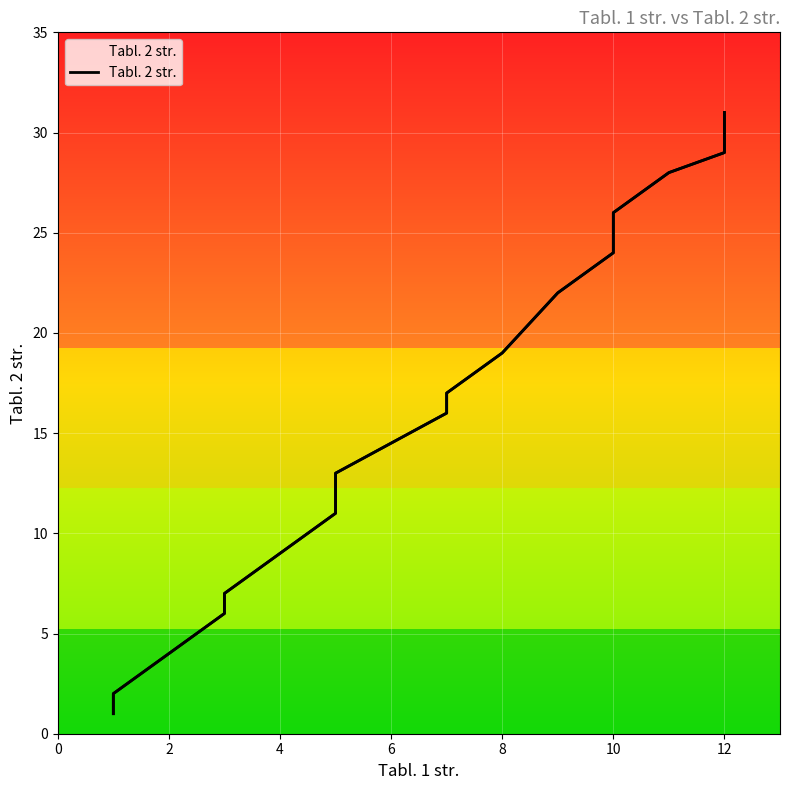

True or false: the data shows 13 at 12.

False